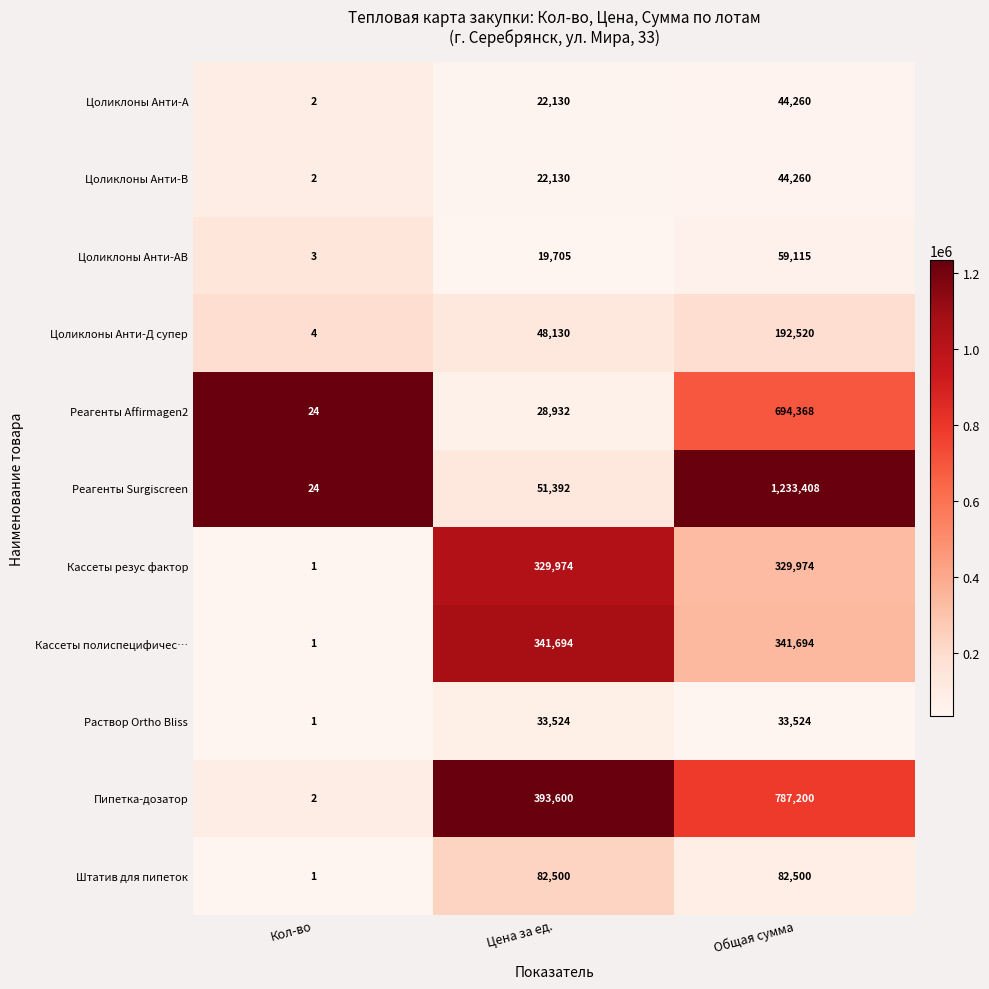

What is the sum of all Раствор Ortho Bliss values?

67049